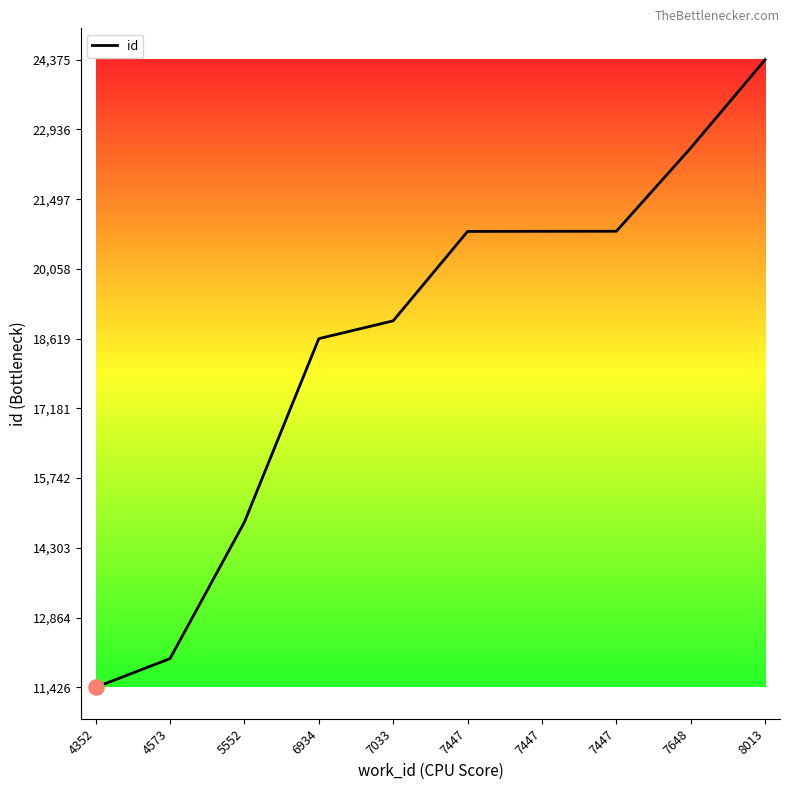

What is the ratio of the value at 8013 to the value at 7447?

1.2